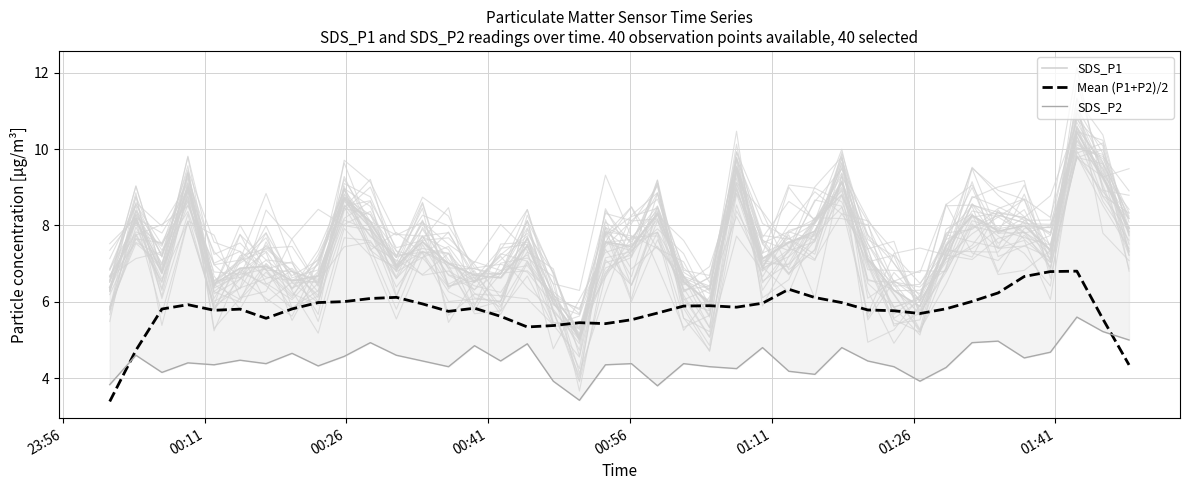

Is this an area chart (filled region under the line)?

No